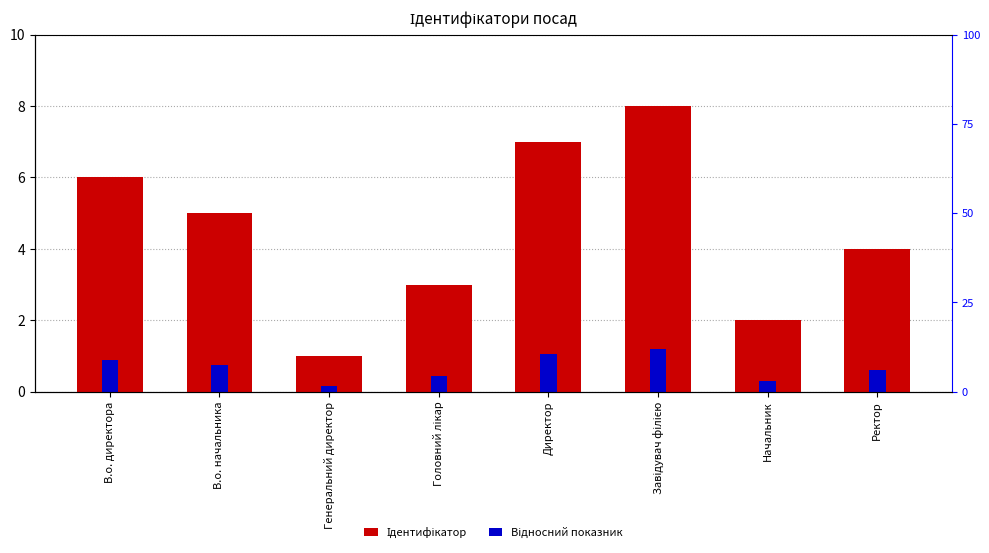

Which category has the lowest value in the Відносний показник series?

Генеральний директор